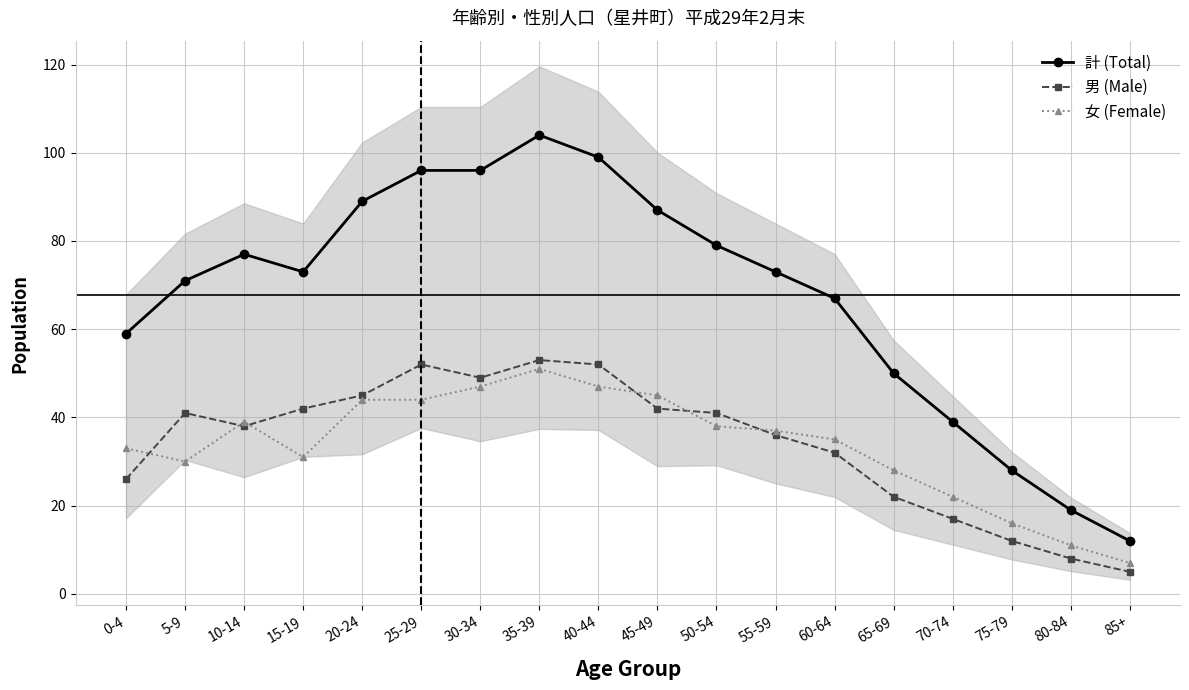

The 計 (Total) series shows 92 at 0-4. True or false?

False